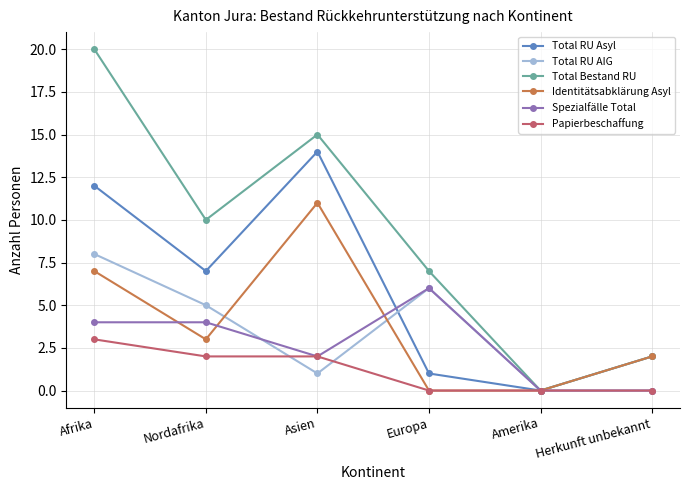

Reading left to right, extract all data points from this chart.

Total RU Asyl: 12	7	14	1	0	2
Total RU AIG: 8	5	1	6	0	0
Total Bestand RU: 20	10	15	7	0	2
Identitätsabklärung Asyl: 7	3	11	0	0	2
Spezialfälle Total: 4	4	2	6	0	0
Papierbeschaffung: 3	2	2	0	0	0